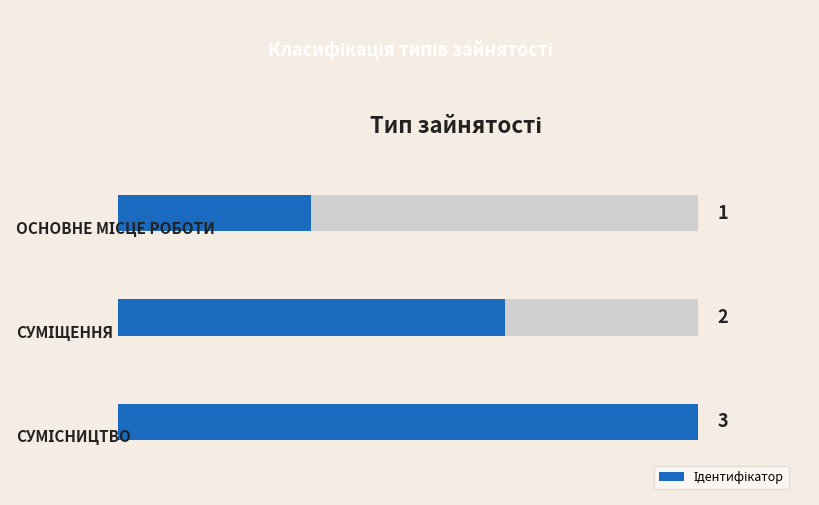

What is the smallest value displayed?

1